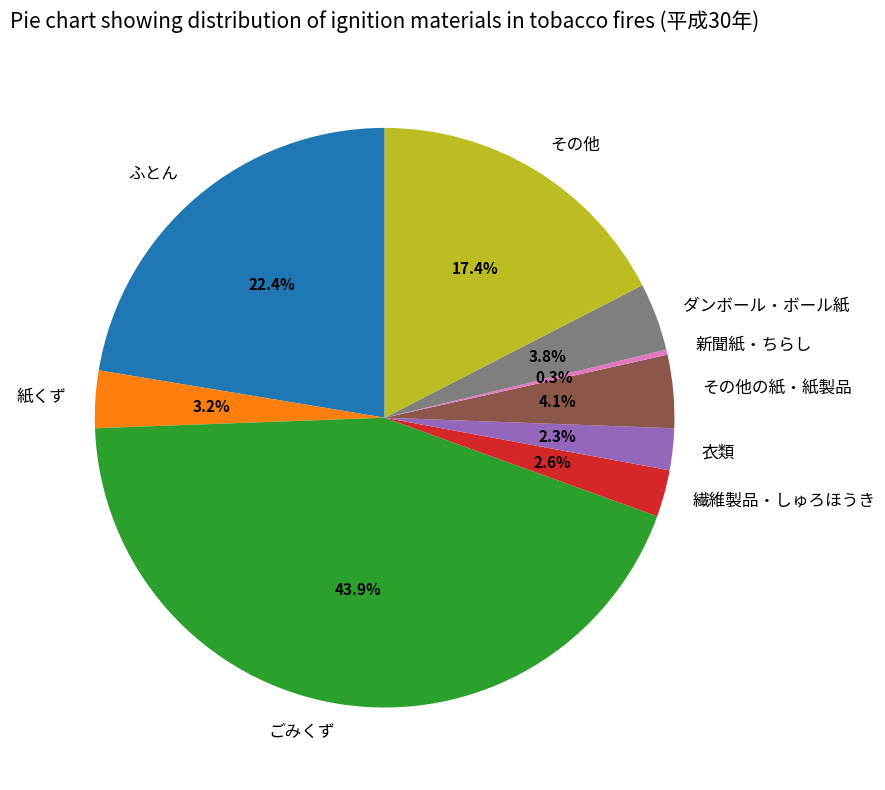

Is there a majority slice in this chart?

No